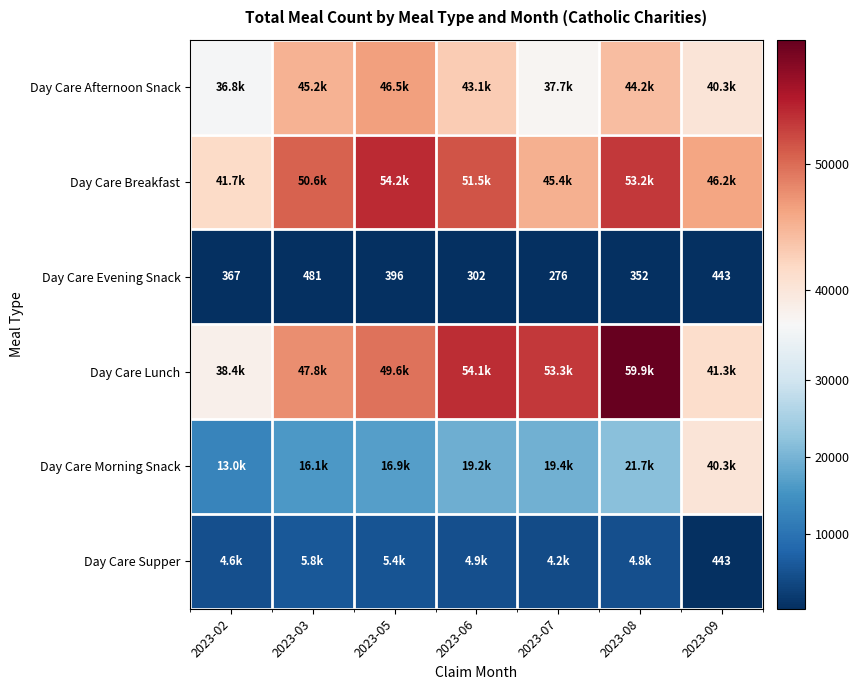

How many Day Care Evening Snack values are between 302 and 443?

5